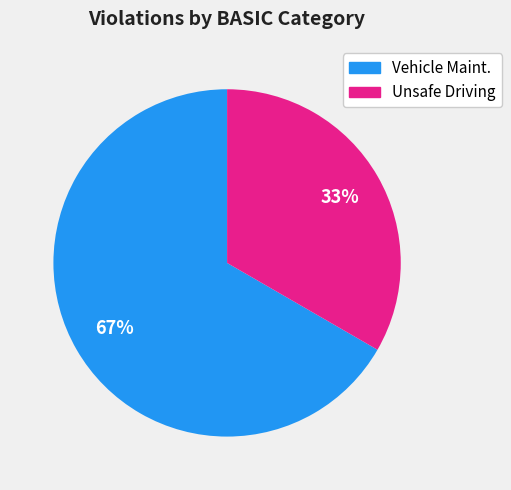

Combined, do Vehicle Maint. and Unsafe Driving account for over 50%?

Yes